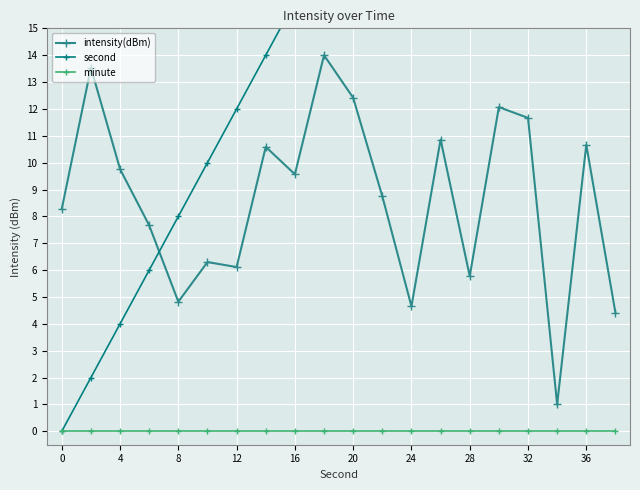

The value of intensity(dBm) at 12 is 6.1. True or false?

True